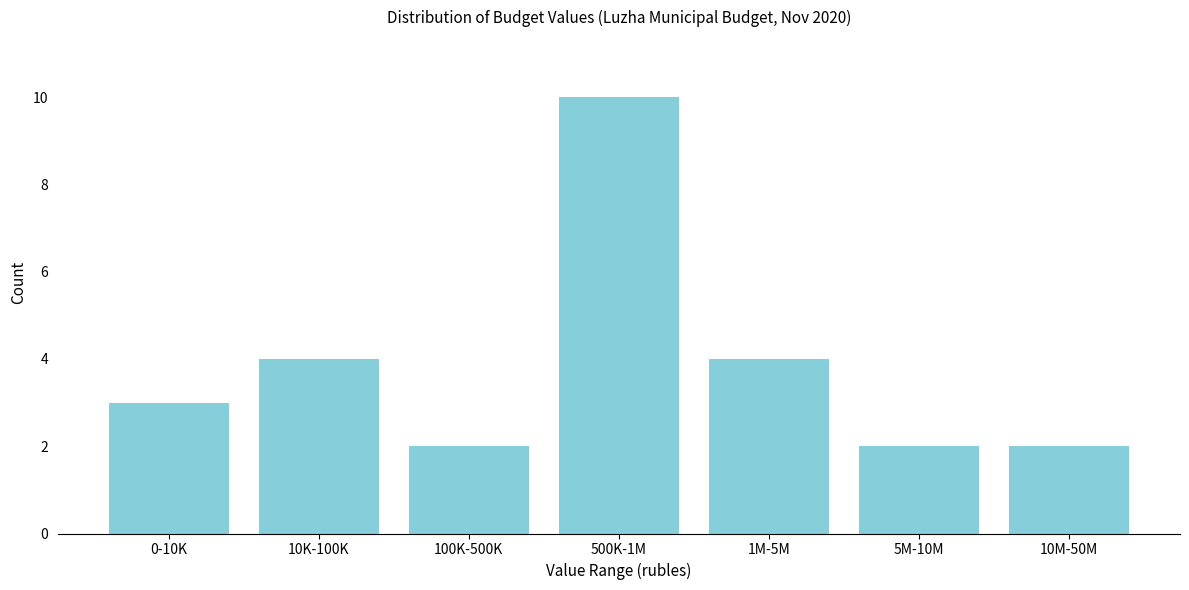

Reading left to right, extract all data points from this chart.

0-10K=3	10K-100K=4	100K-500K=2	500K-1M=10	1M-5M=4	5M-10M=2	10M-50M=2